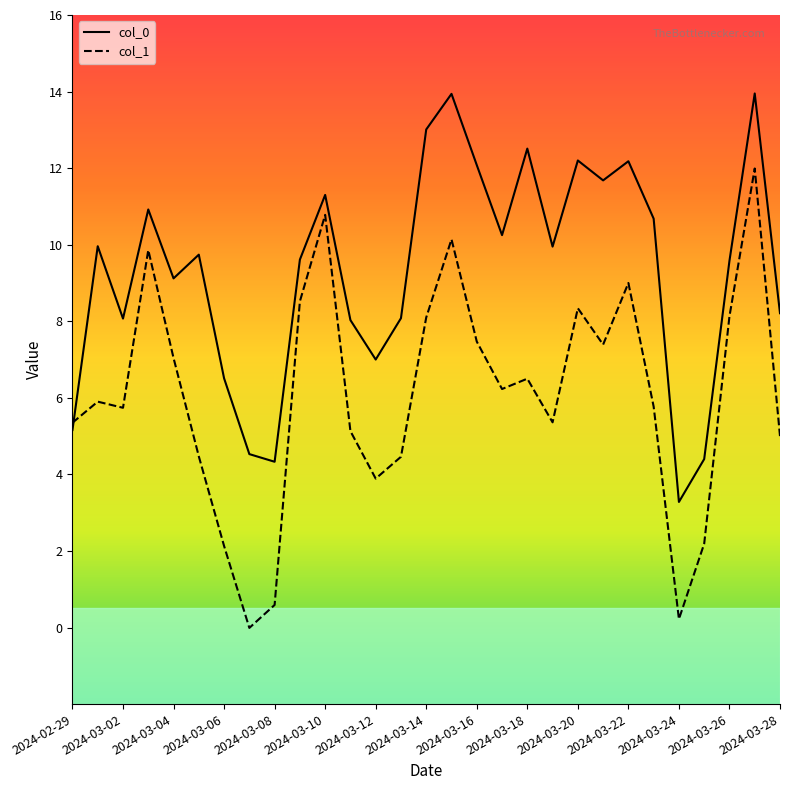

What is the minimum value for col_0?

3.3